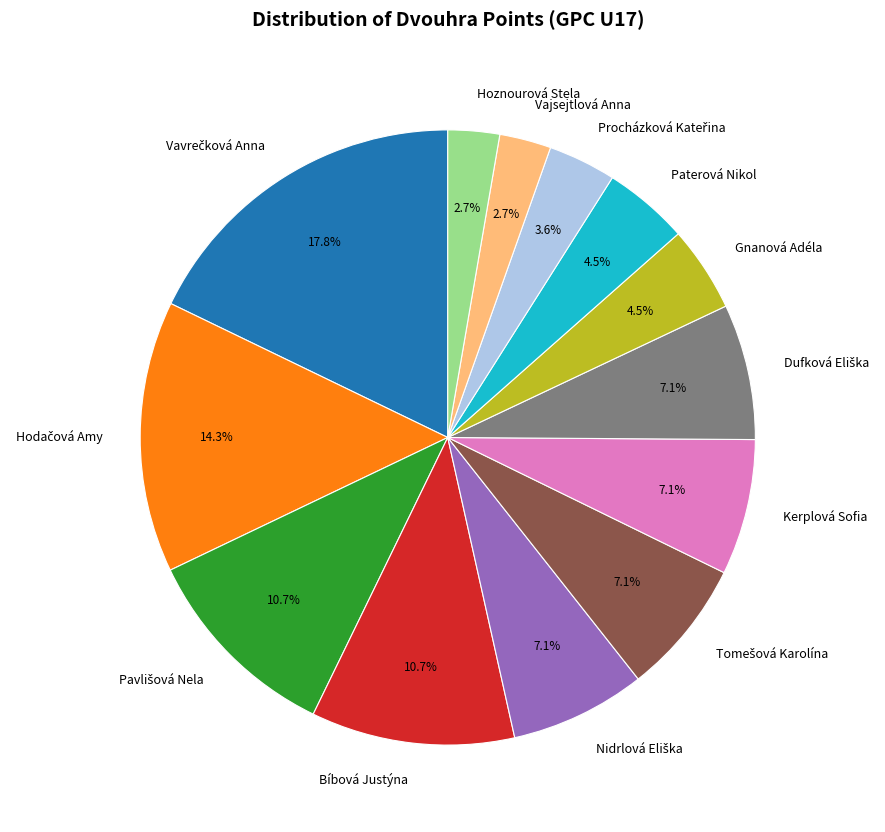

To the nearest percent, what is the difference between the largest and smallest slice percentages?

15%